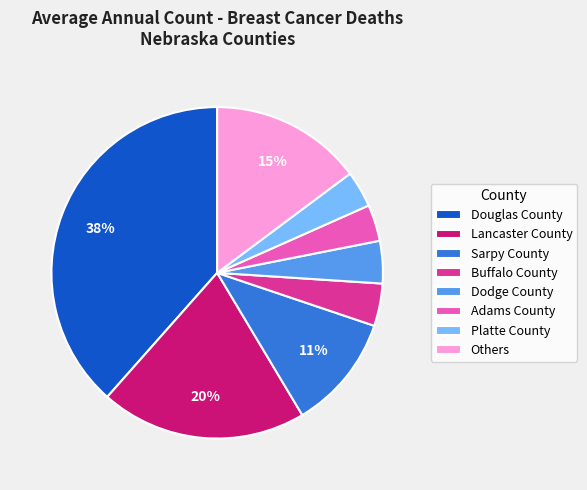

To the nearest percent, what is the average slice percentage?

12%